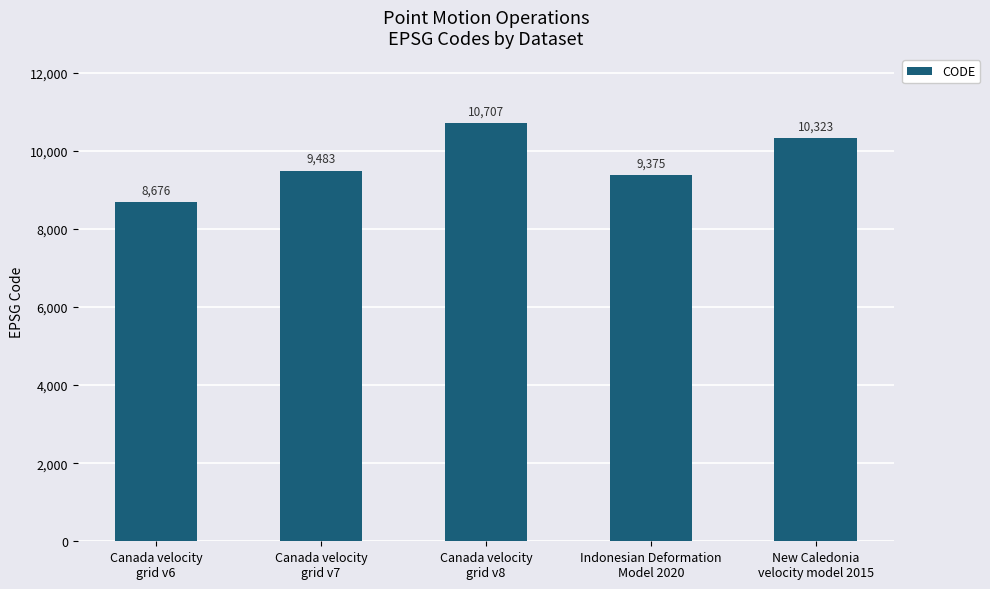

What is the change in value from Indonesian Deformation
Model 2020 to New Caledonia
velocity model 2015?

+948